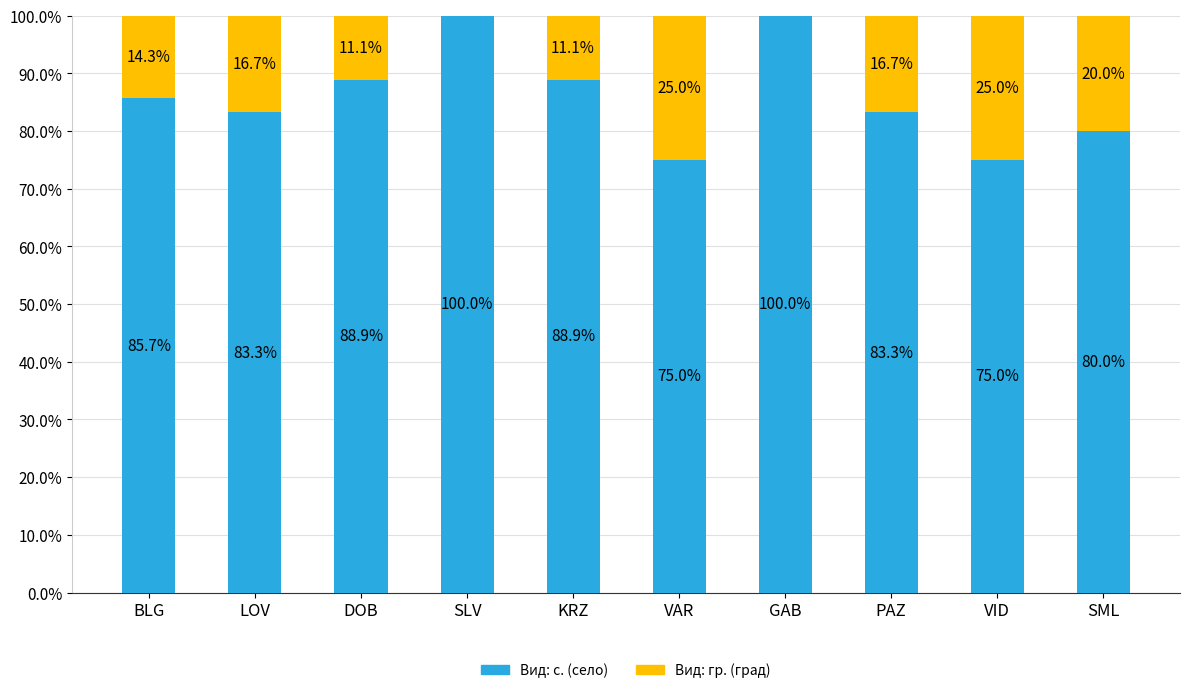

What is the average value of the Вид: с. (село) series?

86.0